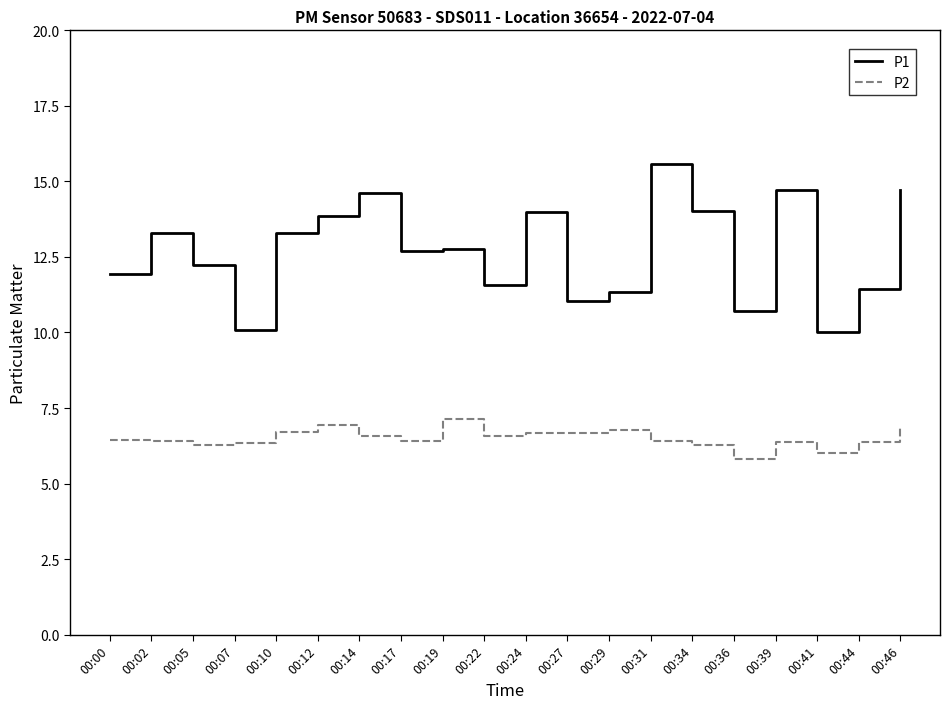

Which series changed the most between 00:17 and 00:19?

P2